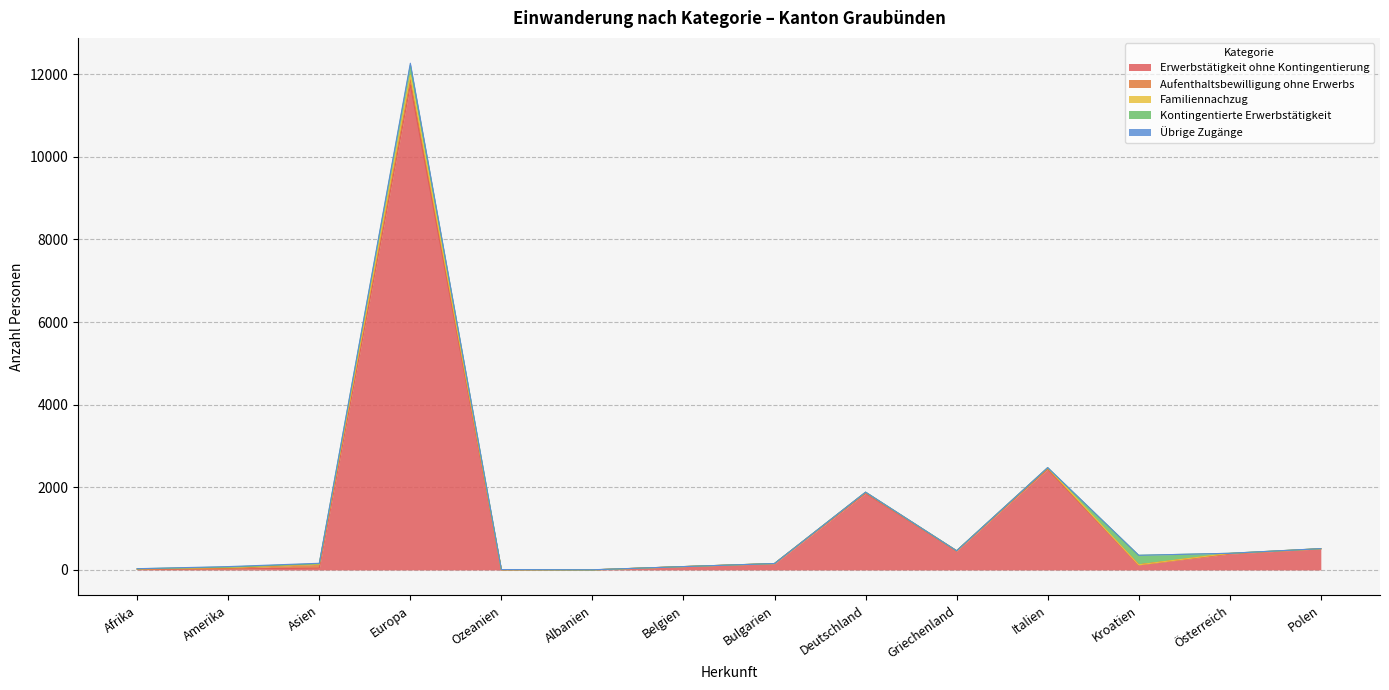

The value of Kontingentierte Erwerbstätigkeit at Deutschland is 0. True or false?

True